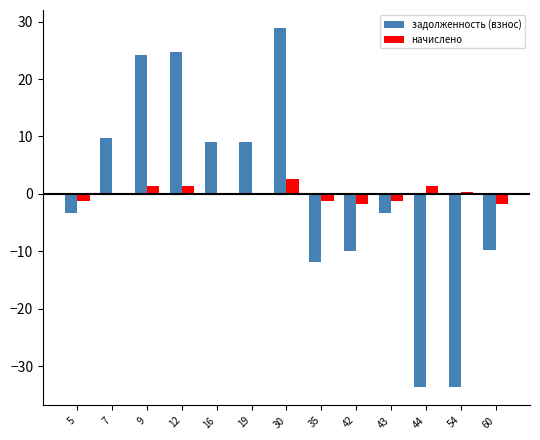

How many values in the задолженность (взнос) series exceed -3?

6